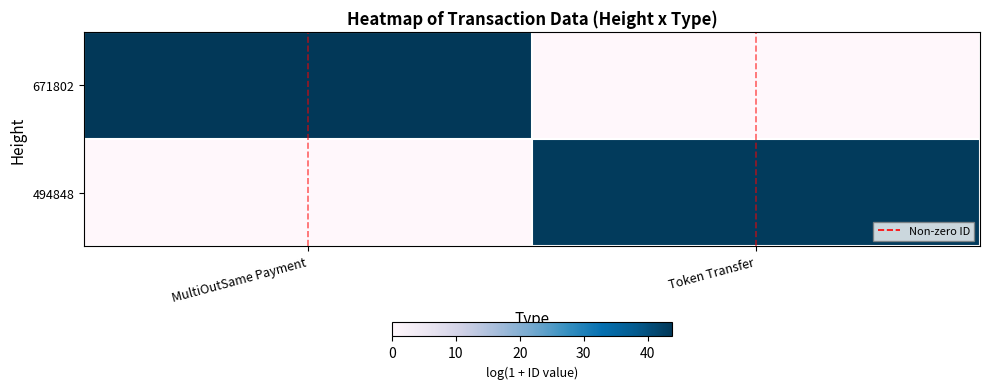

What is the total value across all series at Token Transfer?

43.2